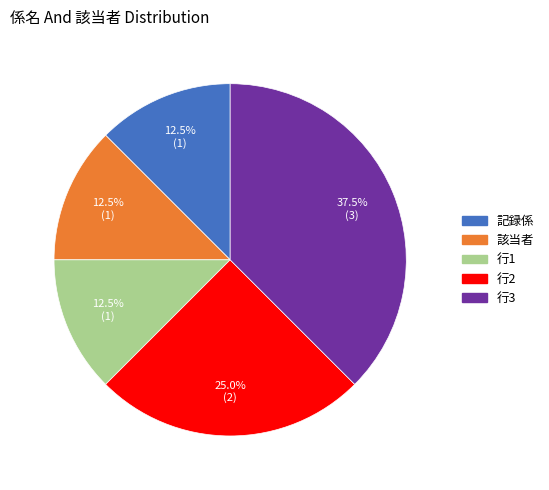

Is there any slice that represents more than half of the pie?

No